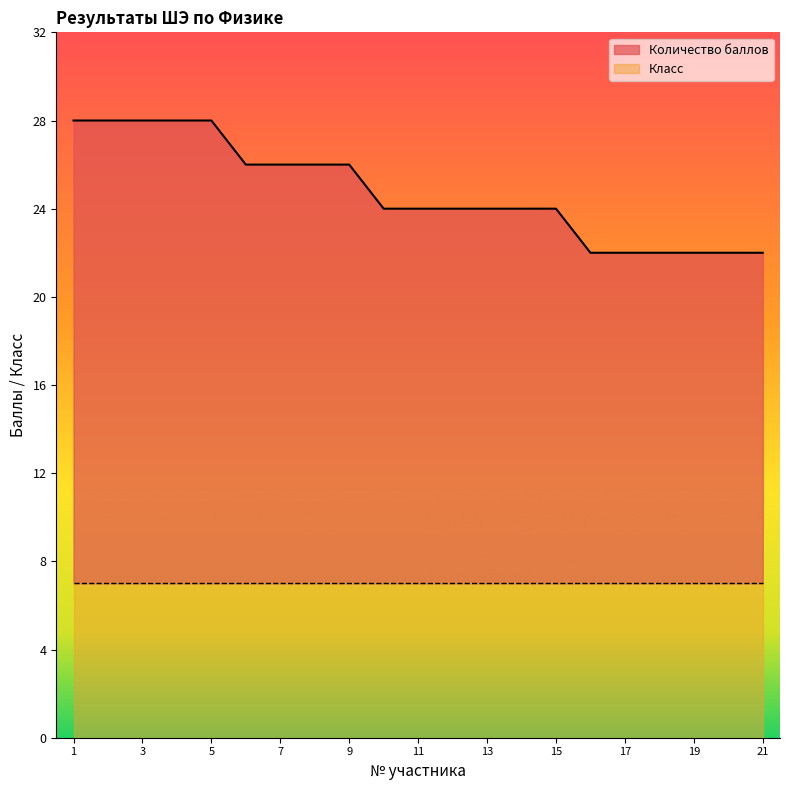

Where does the data first go above 24?

1